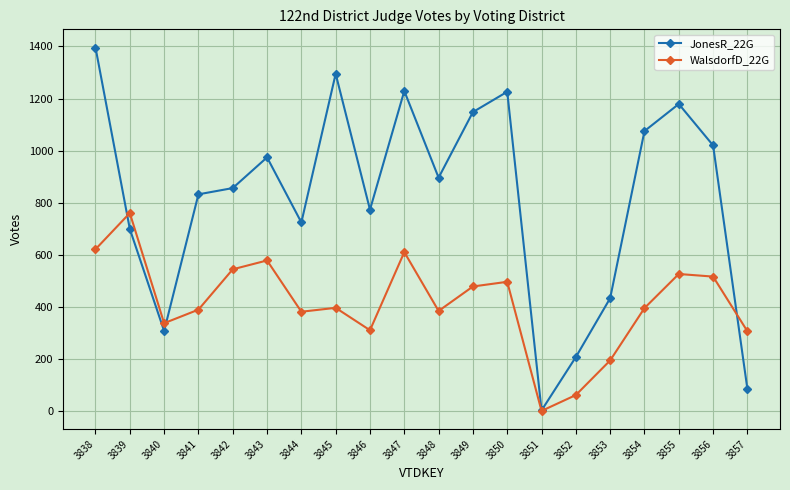

At which label does WalsdorfD_22G reach its peak?

3839